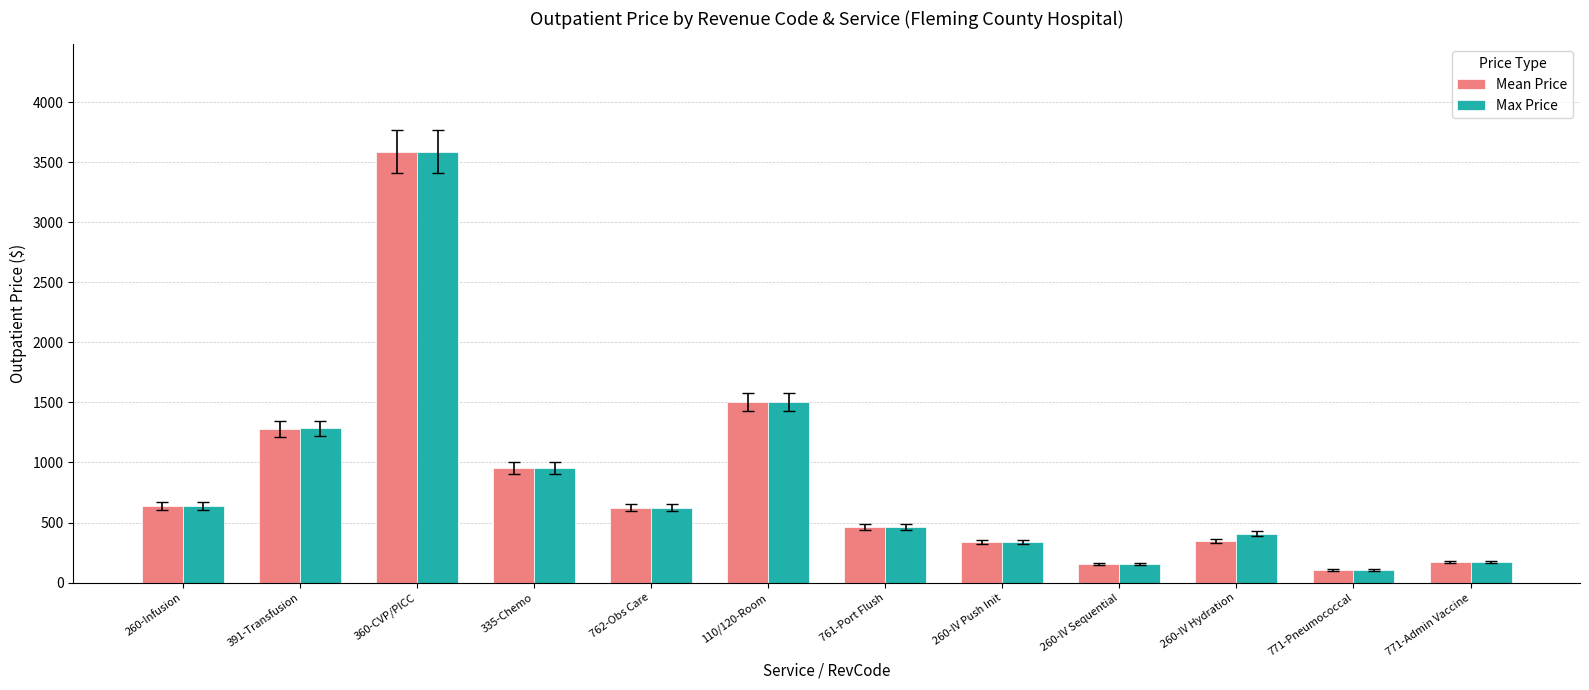

What is the sum of the Max Price values at 260-Infusion and 260-IV Push Init?

978.4